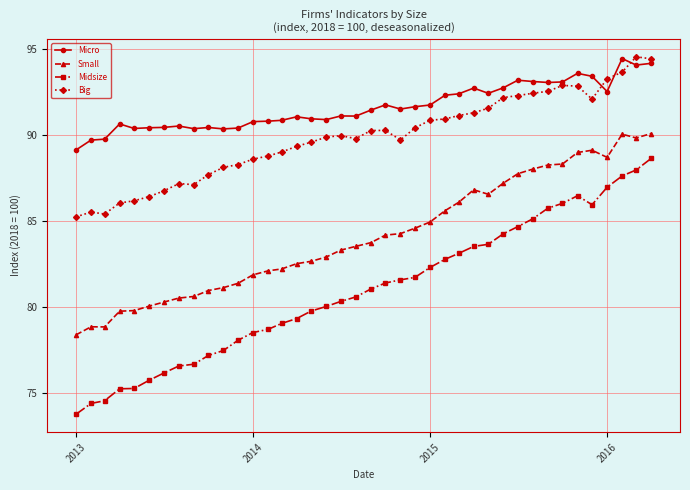

Which series has the largest total across all categories?

Micro